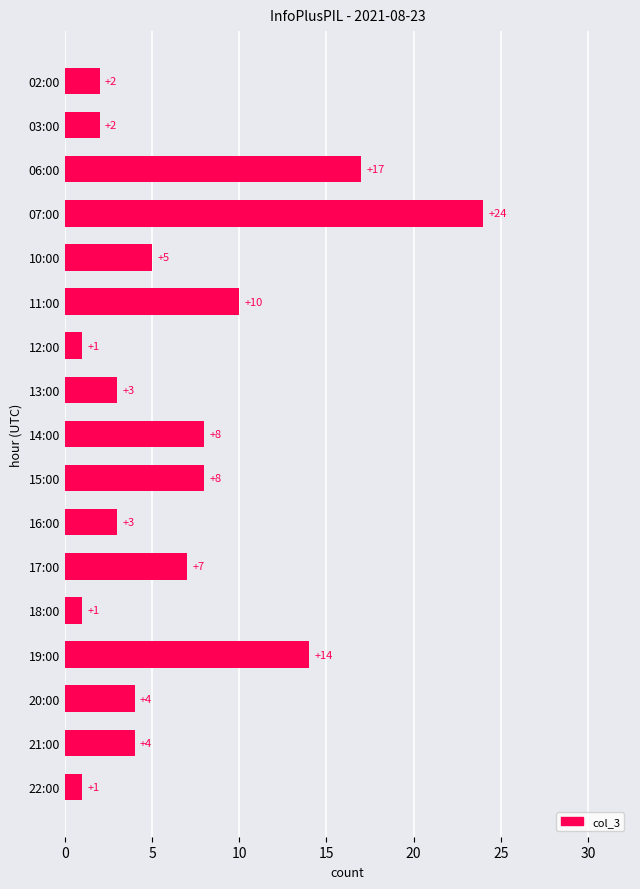

The value at 02:00 is 2. True or false?

True